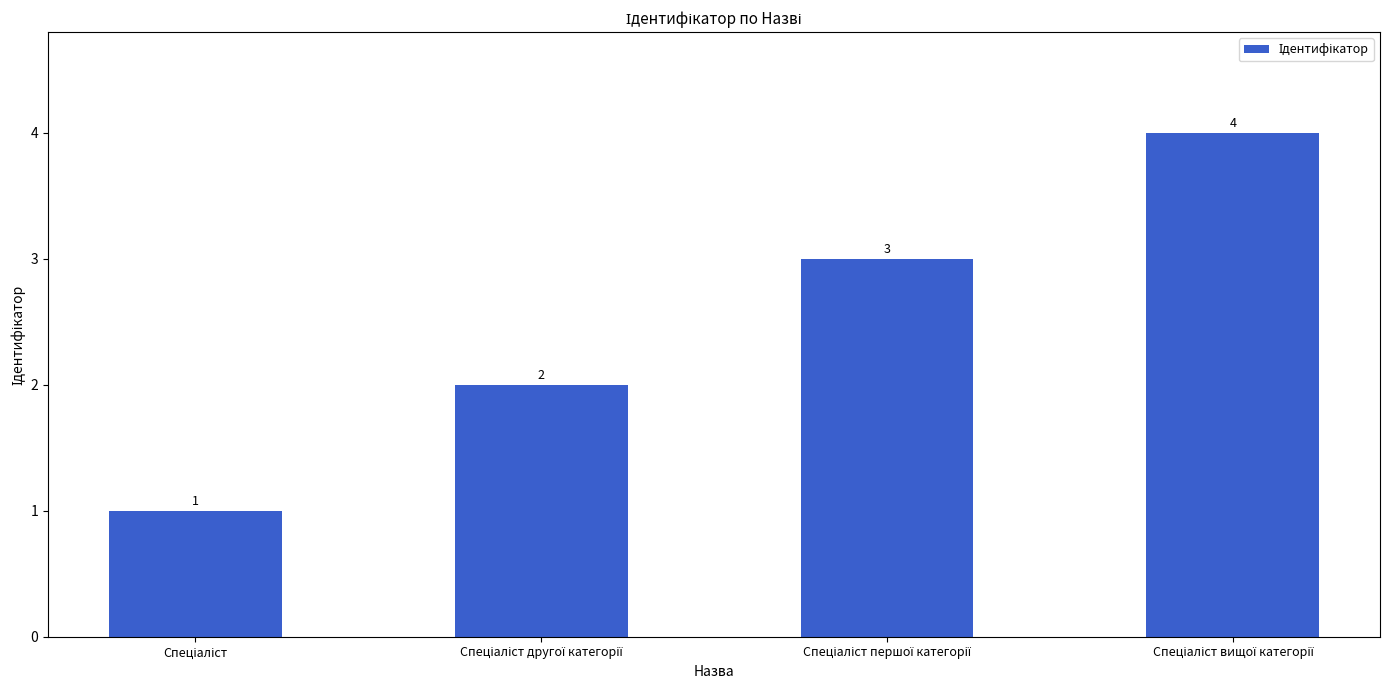

Are the bars grouped side by side (vs. stacked)?

No